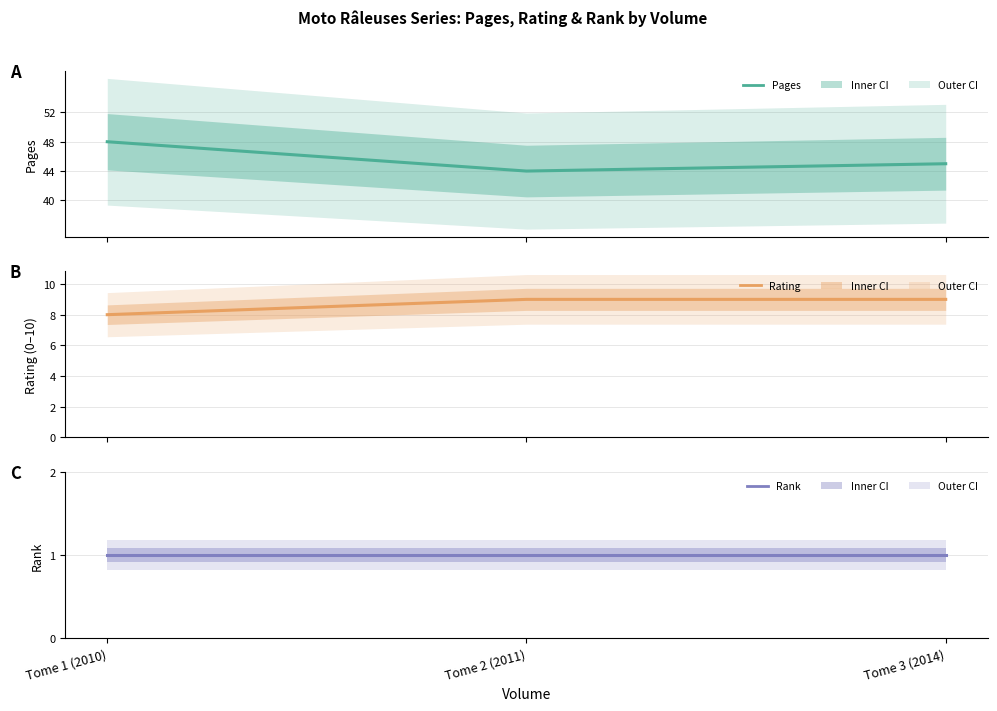

What are all the series names shown in the legend?

pages, rating, rank